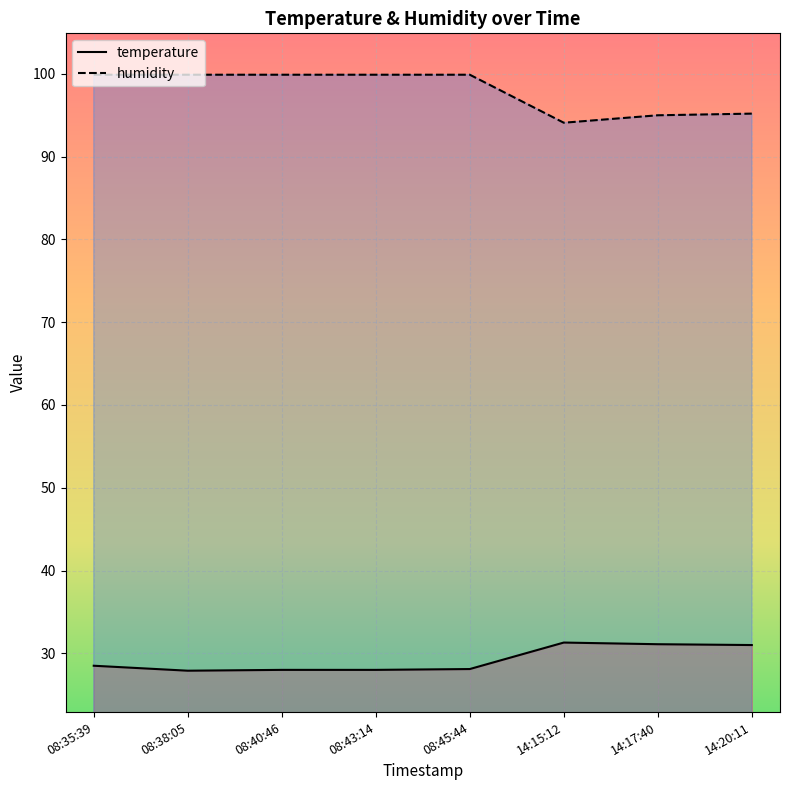

What is the greatest value displayed?

99.9